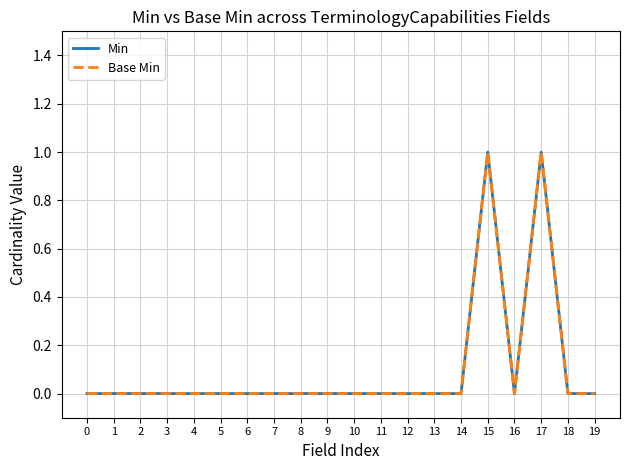

What is the difference between the second highest and second lowest values in the Min series?

1